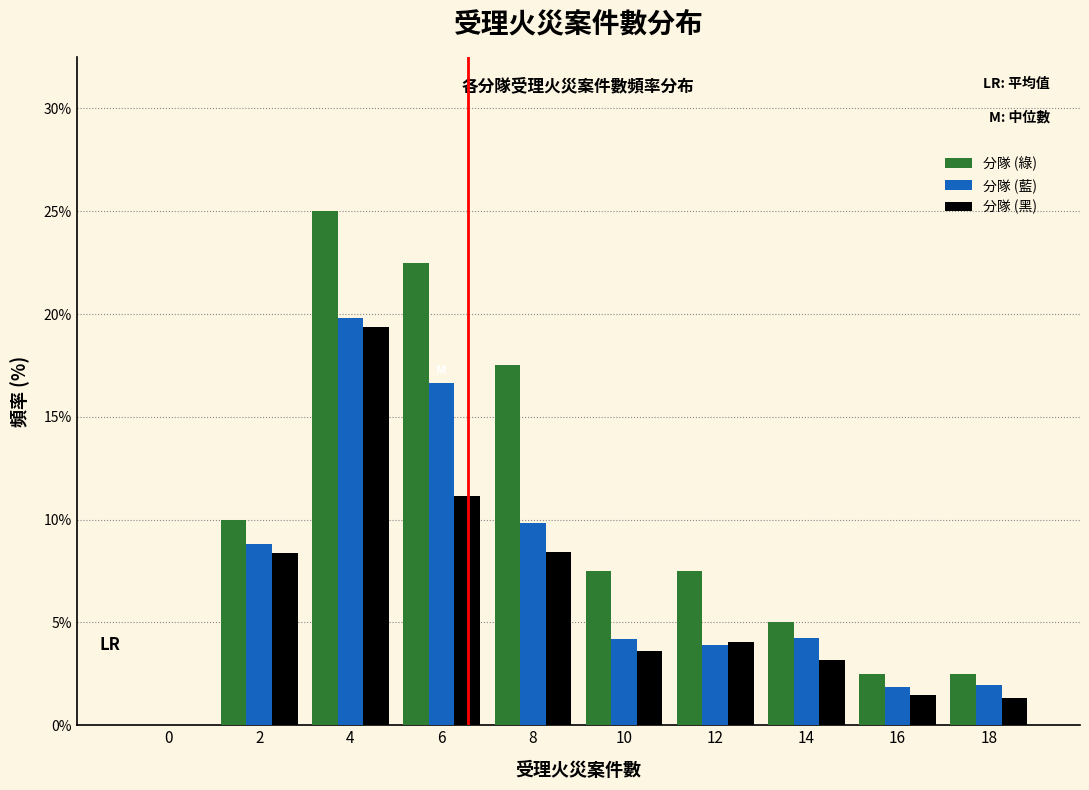

The value of 分隊 (藍) at 10 is 5.9. True or false?

False